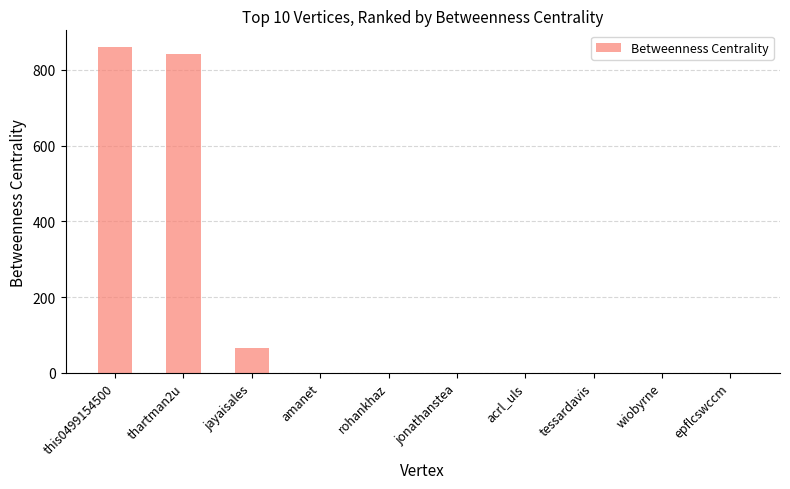

Where is the data nearest to the value 430?

jayaisales